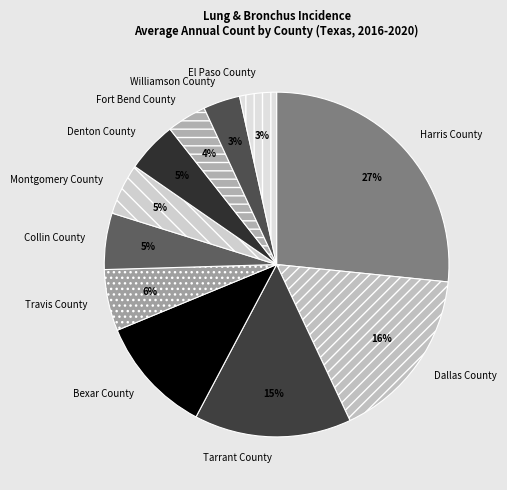

To the nearest percent, what is the combined percentage of Collin County and Bexar County?

16%